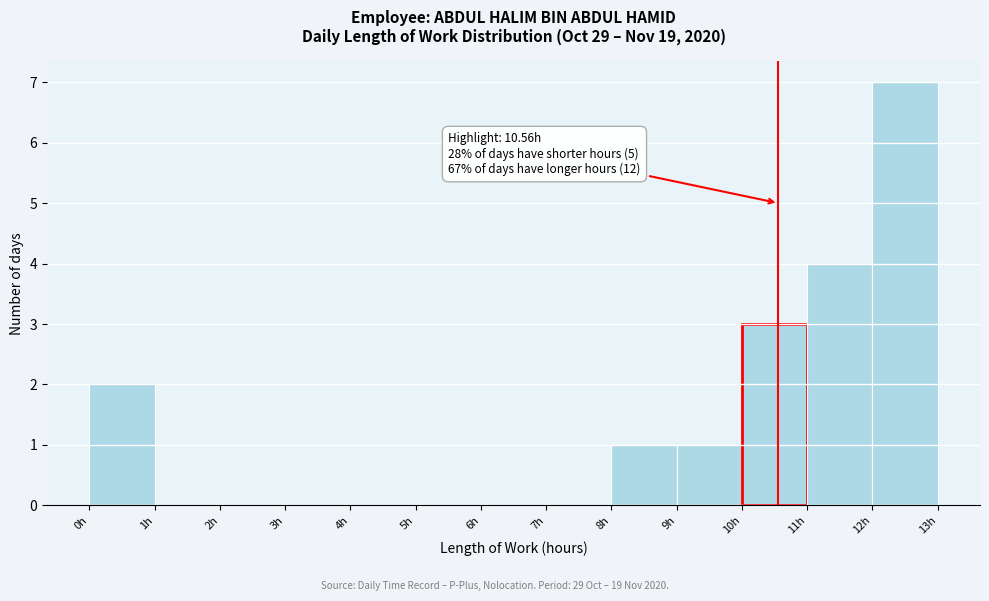

Which range on the x-axis has the tallest bar?

12 to 13